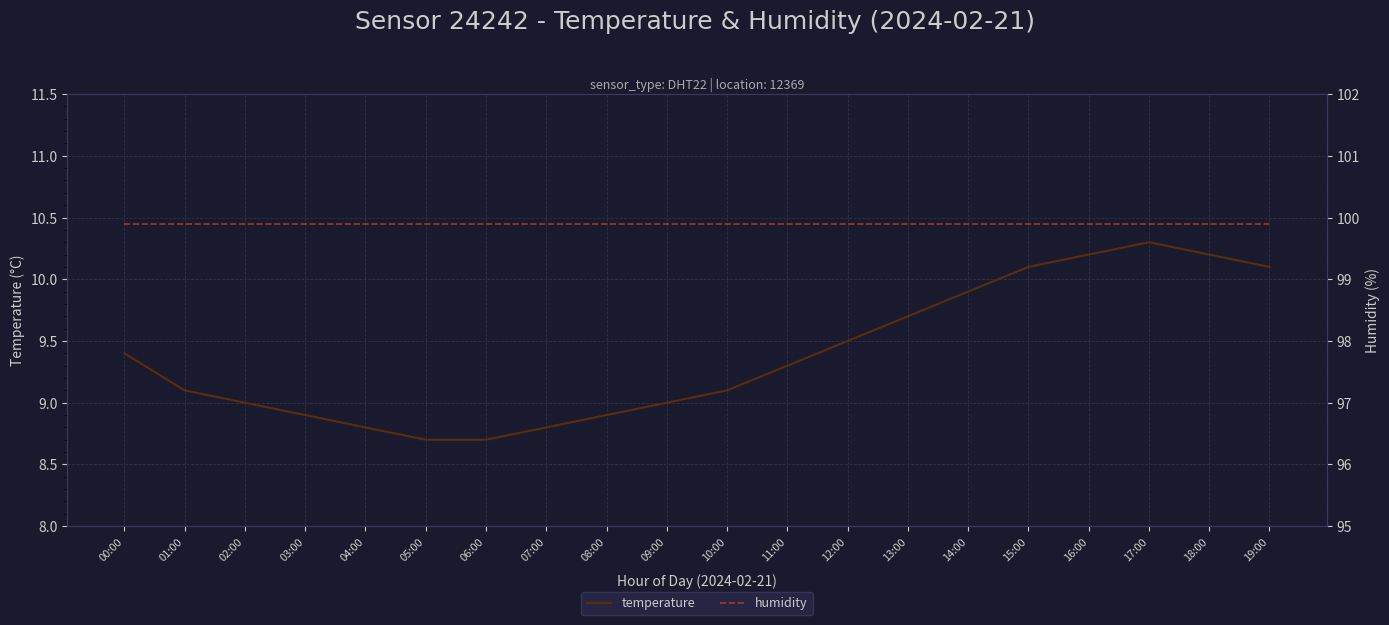

Reading left to right, what are all the values shown in this chart?

temperature: 9.4	9.1	9.0	8.9	8.8	8.7	8.7	8.8	8.9	9.0	9.1	9.3	9.5	9.7	9.9	10.1	10.2	10.3	10.2	10.1
humidity: 99.9	99.9	99.9	99.9	99.9	99.9	99.9	99.9	99.9	99.9	99.9	99.9	99.9	99.9	99.9	99.9	99.9	99.9	99.9	99.9